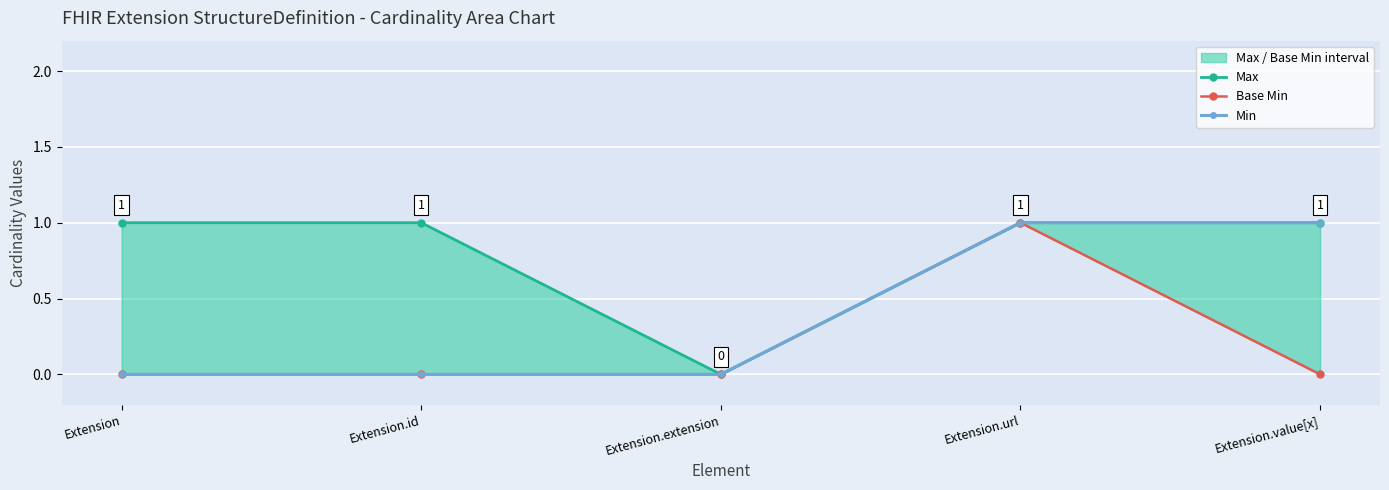

Which category has the lowest value in the Max series?

Extension.extension